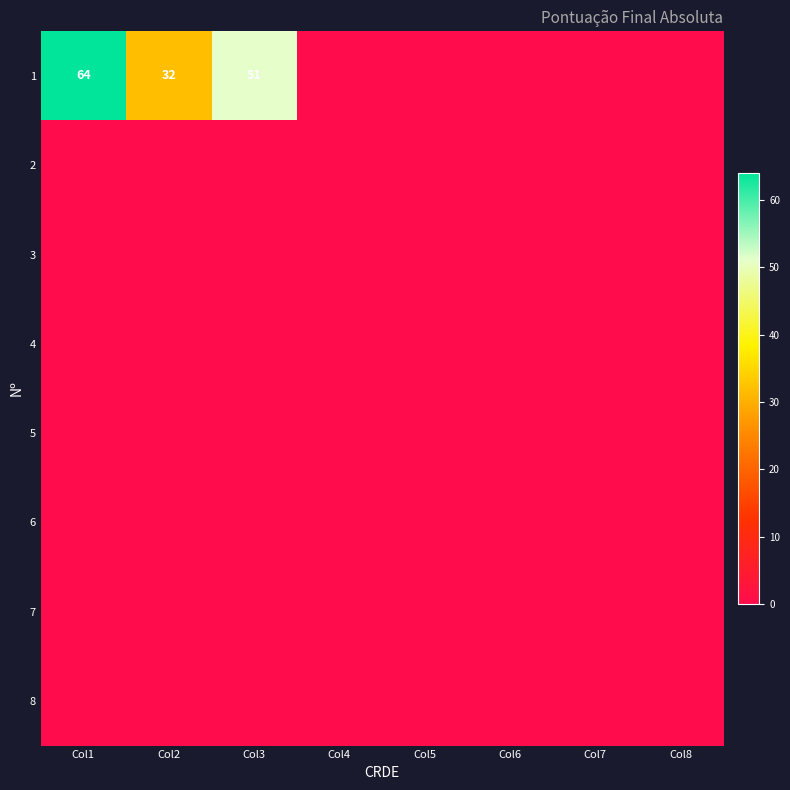

What is the average value of the 1 series?

18